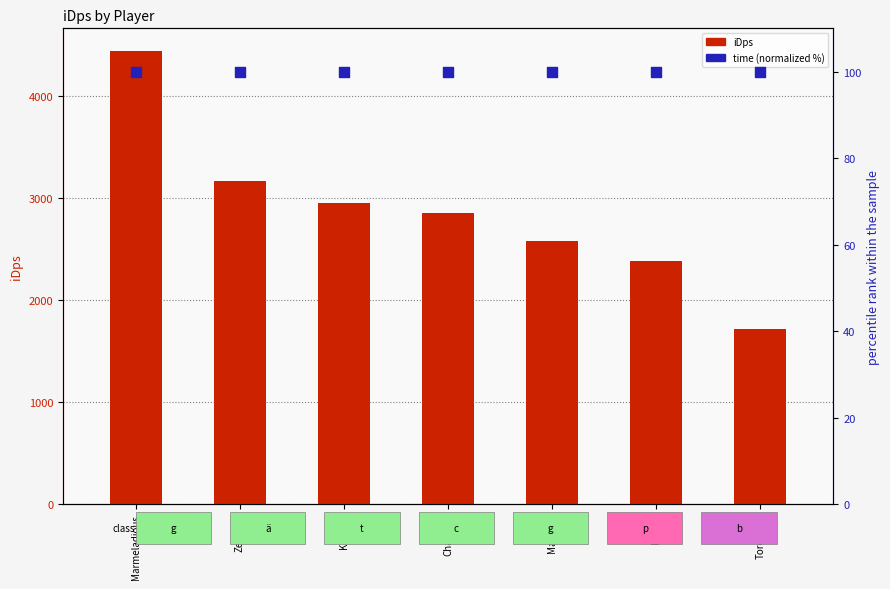

Which series has the largest total across all categories?

iDps